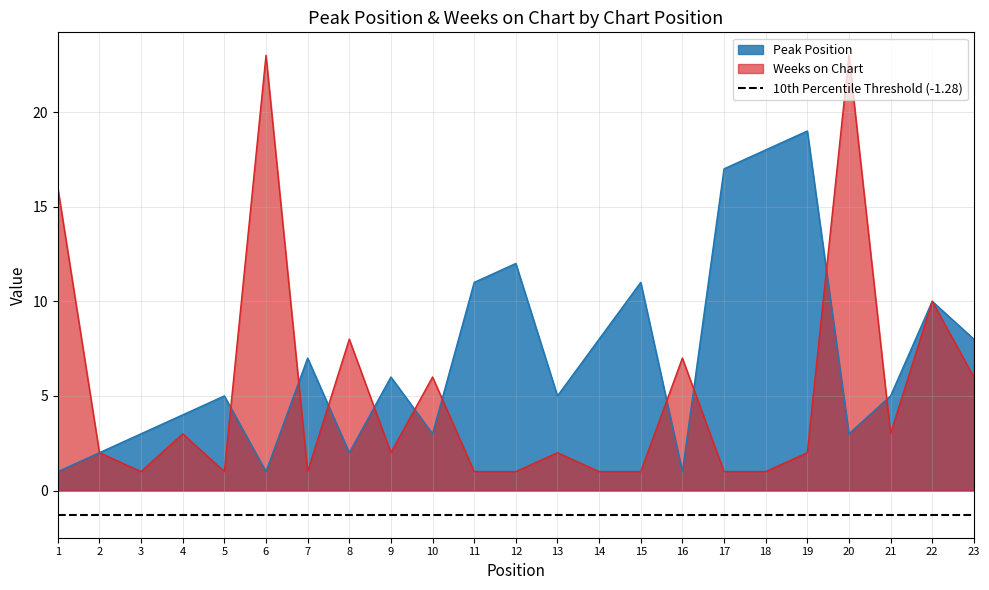

At which label does Peak Position reach its minimum?

1